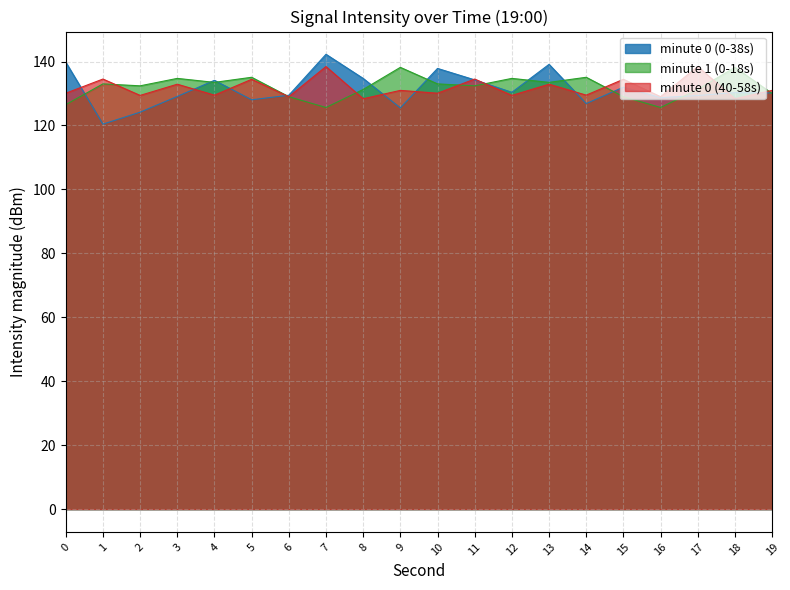

How many distinct data groups are displayed?

3